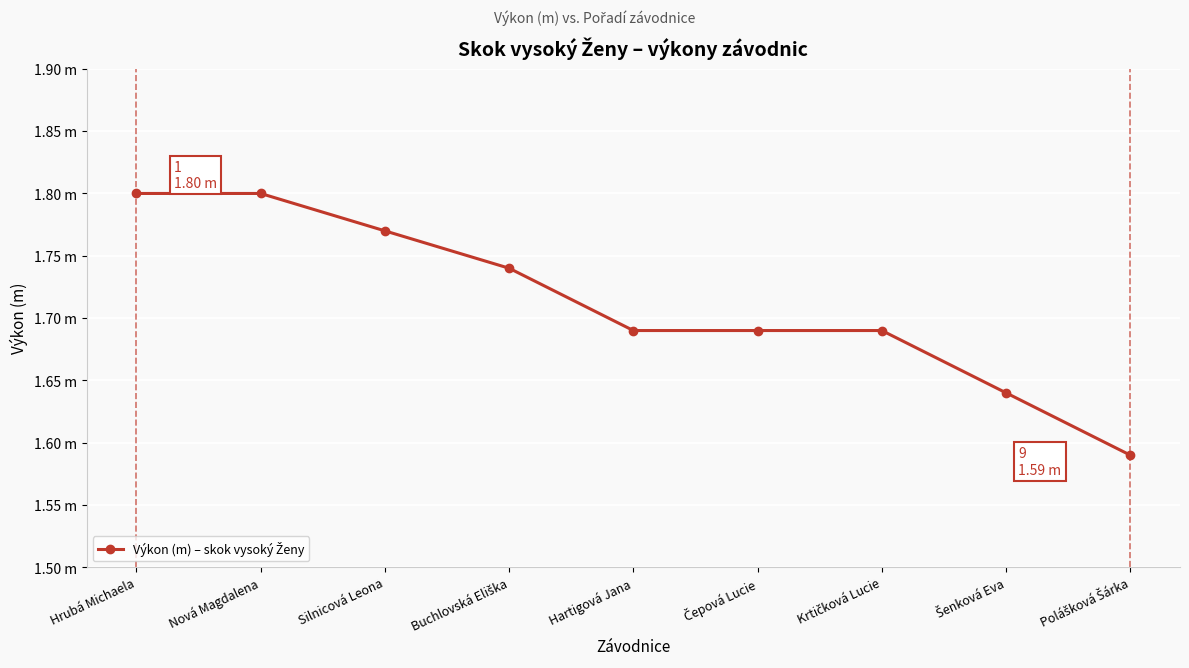

How many values are between 1 and 2?

9